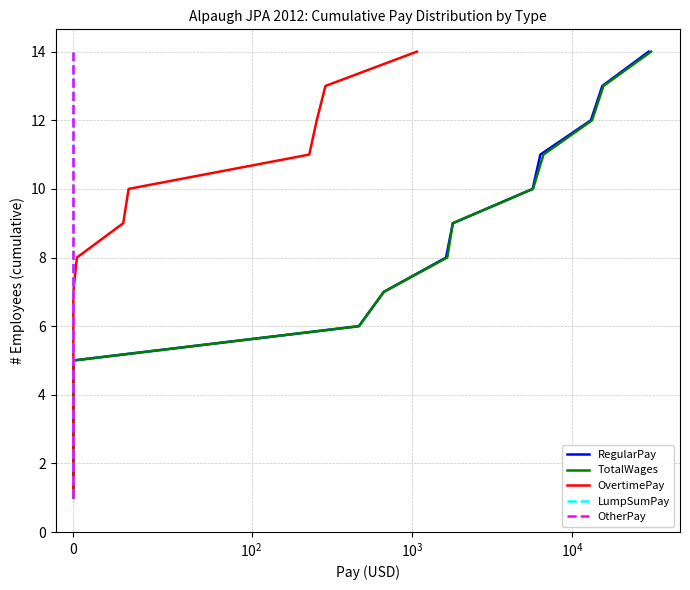

How many lines are shown in the chart?

5